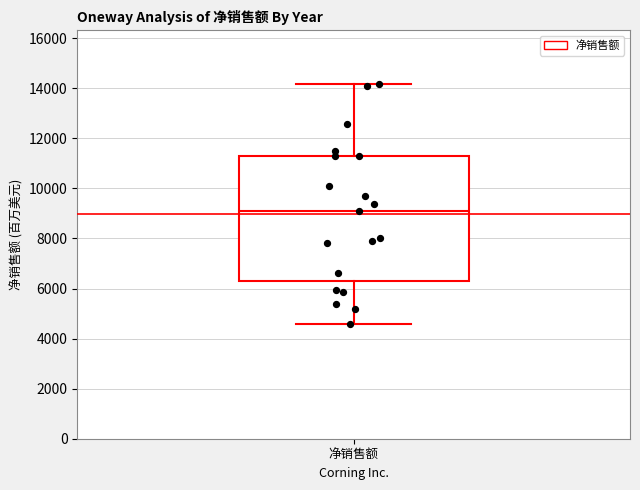

Read this box plot against the y-axis: the position of the median line, the range covered by the box, and the ends of both whiskers. The values are not printed on the chart, so give them approximately, as read against the axis.

median 9200, box 6200 to 11200, whiskers 4600 to 14200